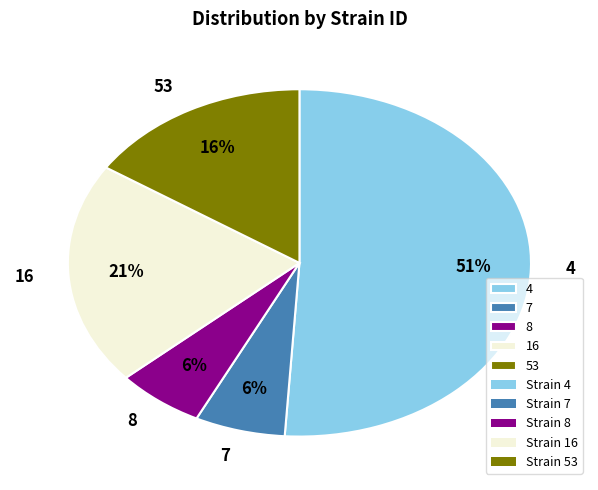

Combined, do 8 and 53 account for over 50%?

No